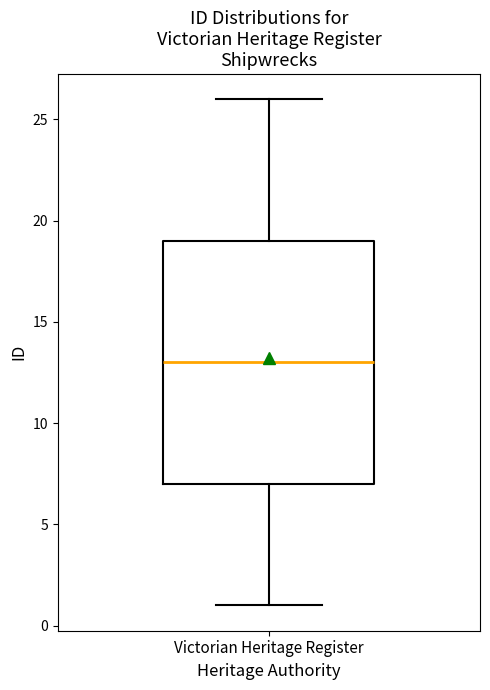

Read this box plot against the y-axis: the position of the median line, the range covered by the box, and the ends of both whiskers. The values are not printed on the chart, so give them approximately, as read against the axis.

median 13, box 7 to 19, whiskers 1 to 26